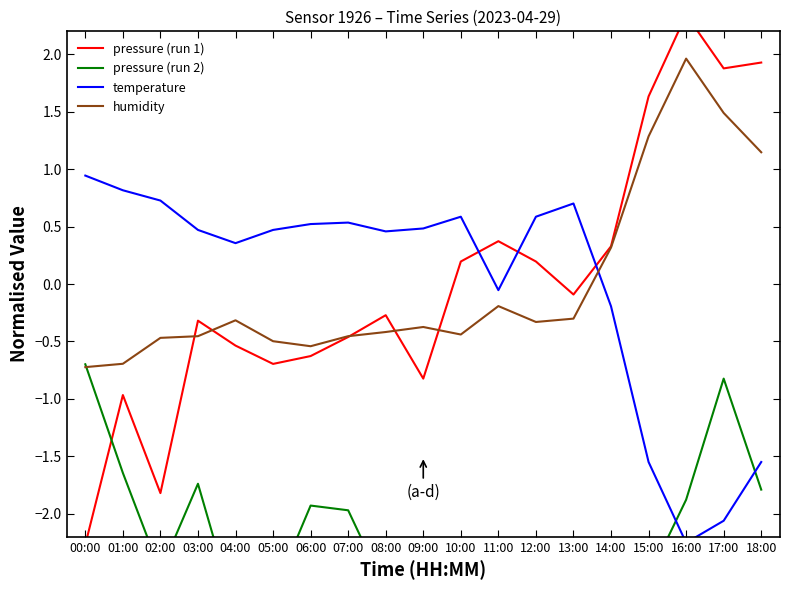

What is the total value across all series at 13:00?

-1.9